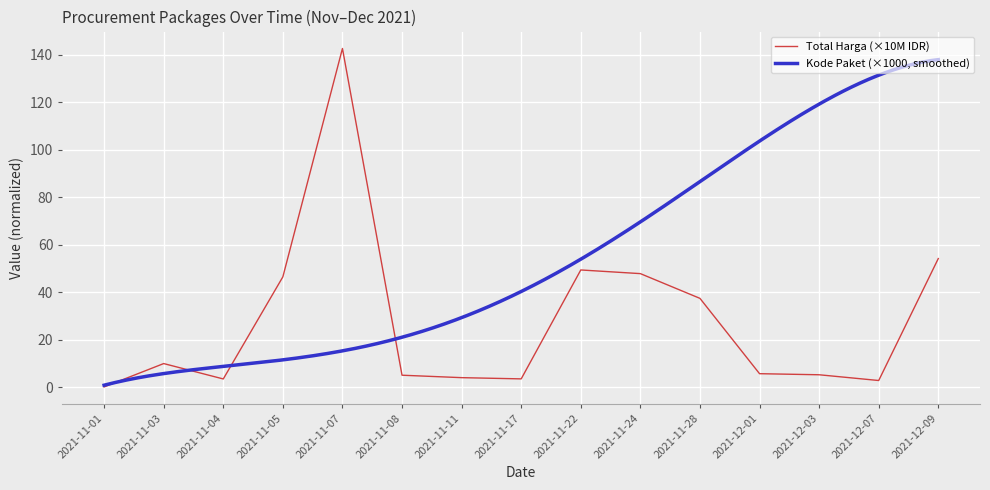

What is the difference between the values at 2021-11-07 and 2021-11-24?

94.8